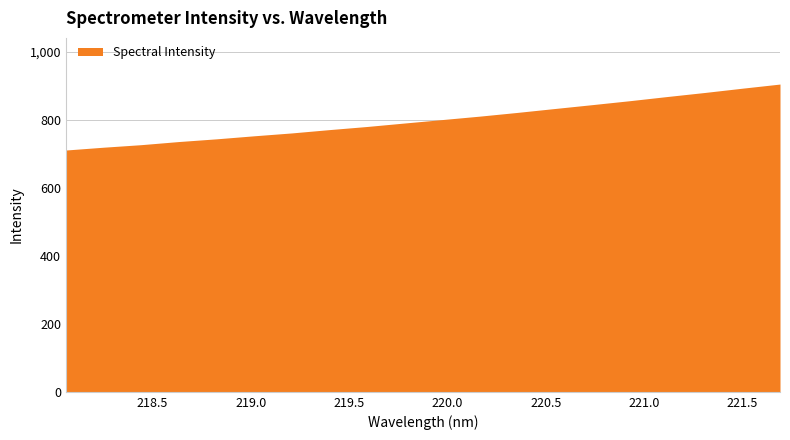

What is the maximum value shown in the chart?

905.3